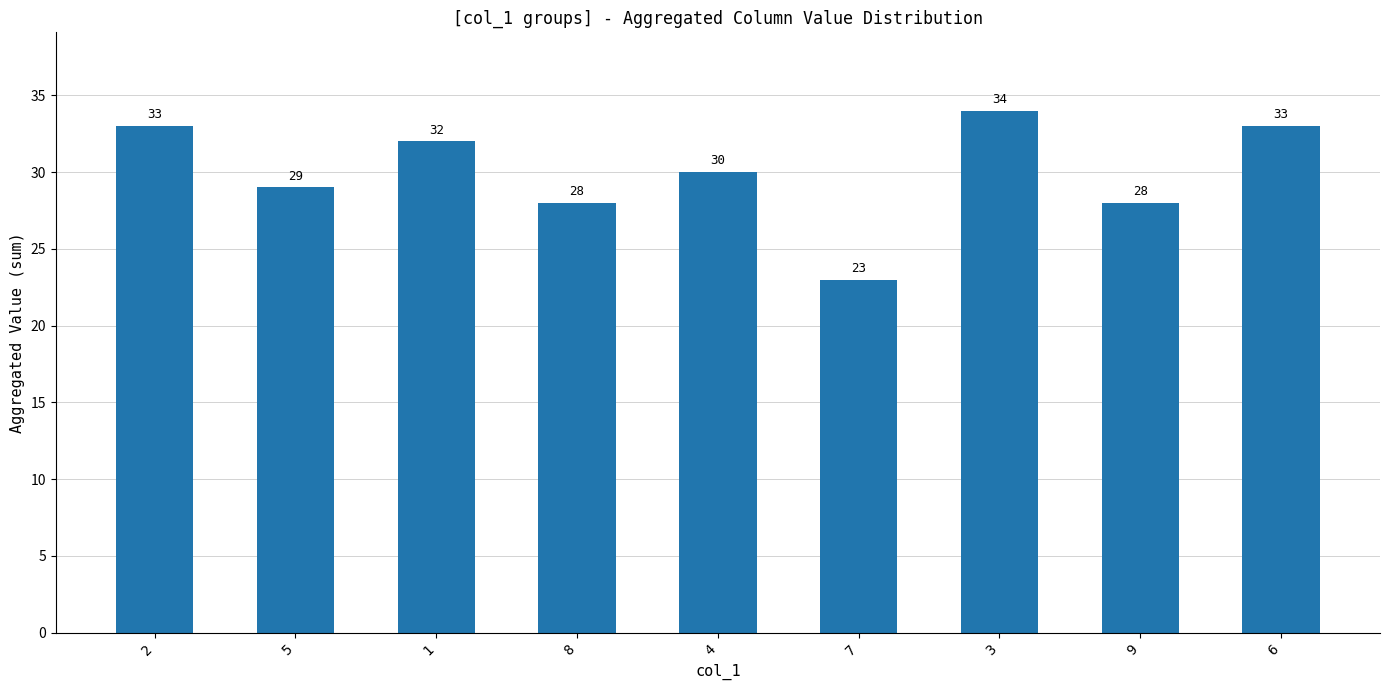

Read the value at 8.

28